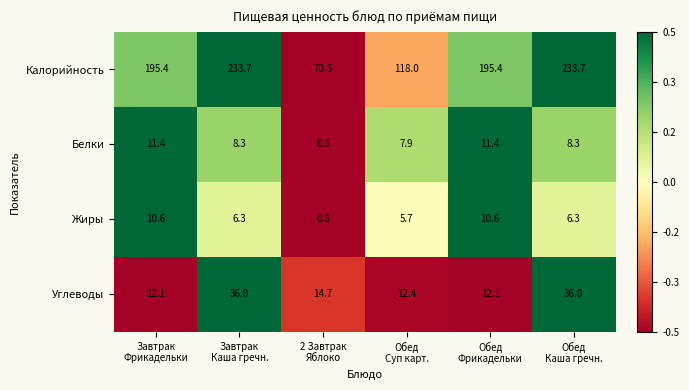

What is the minimum value for Жиры?

0.6